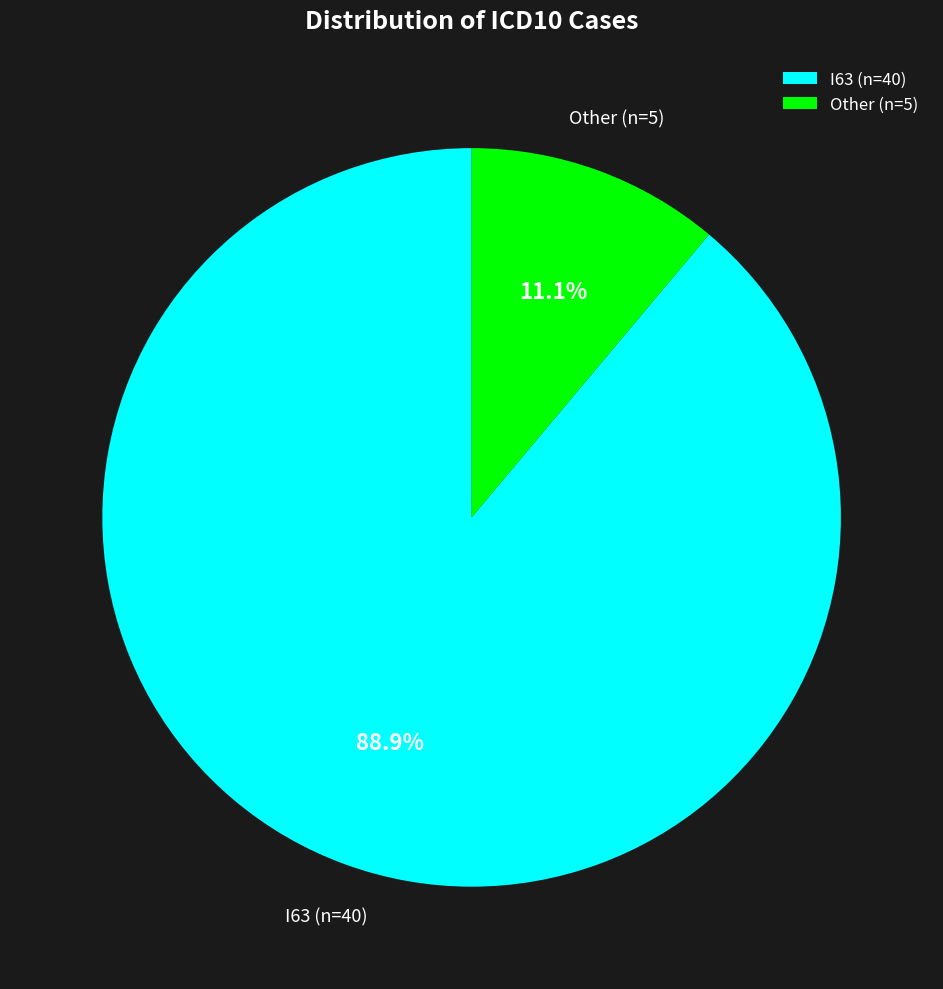

Is there a majority slice in this chart?

Yes